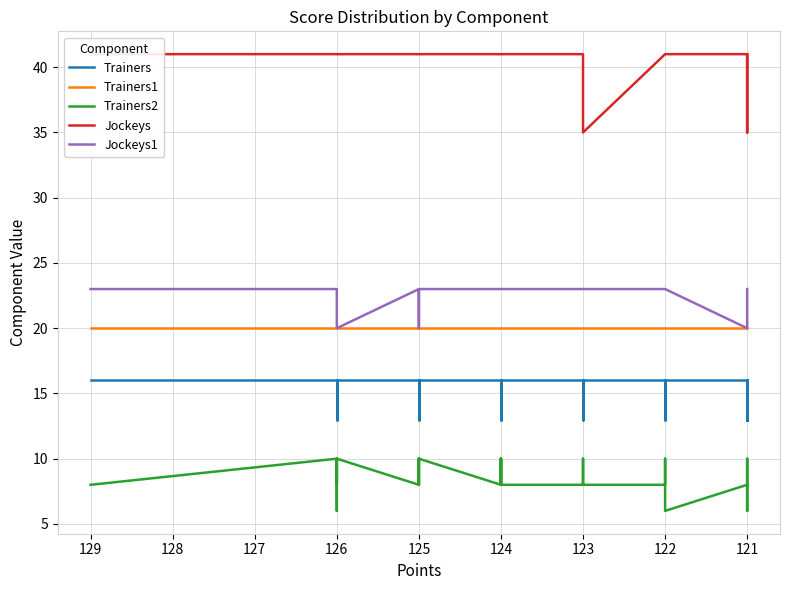

What are all the series names shown in the legend?

Trainers, Trainers1, Trainers2, Jockeys, Jockeys1